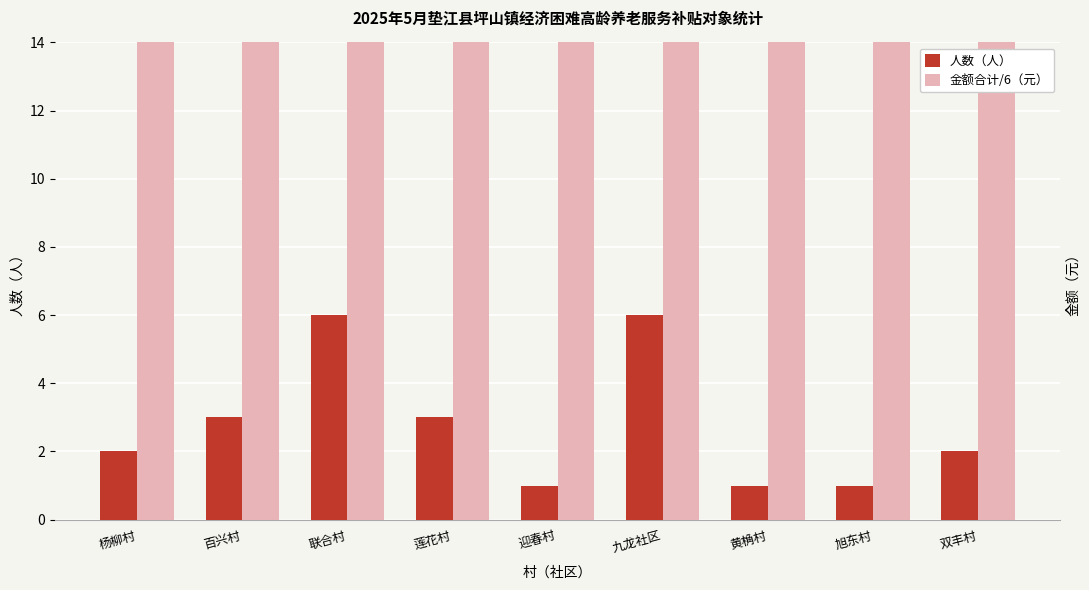

The 金额合计/6（元） series shows 66.7 at 双丰村. True or false?

True